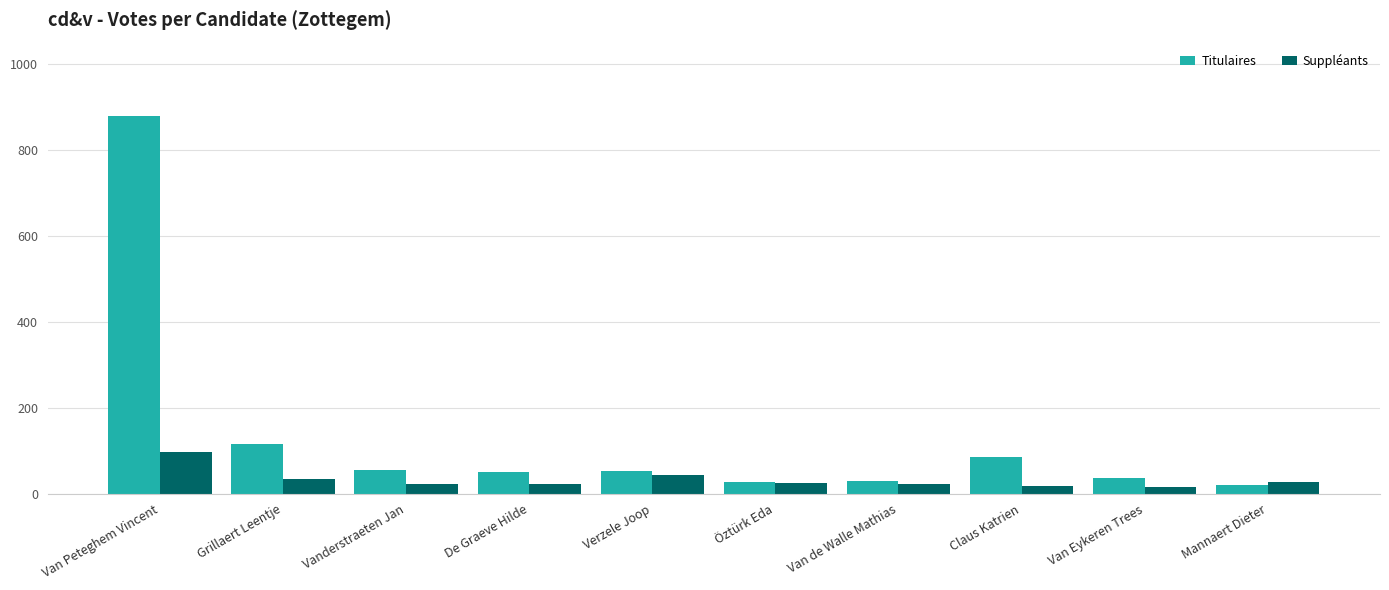

The value of Suppléants at Vanderstraeten Jan is 23. True or false?

True